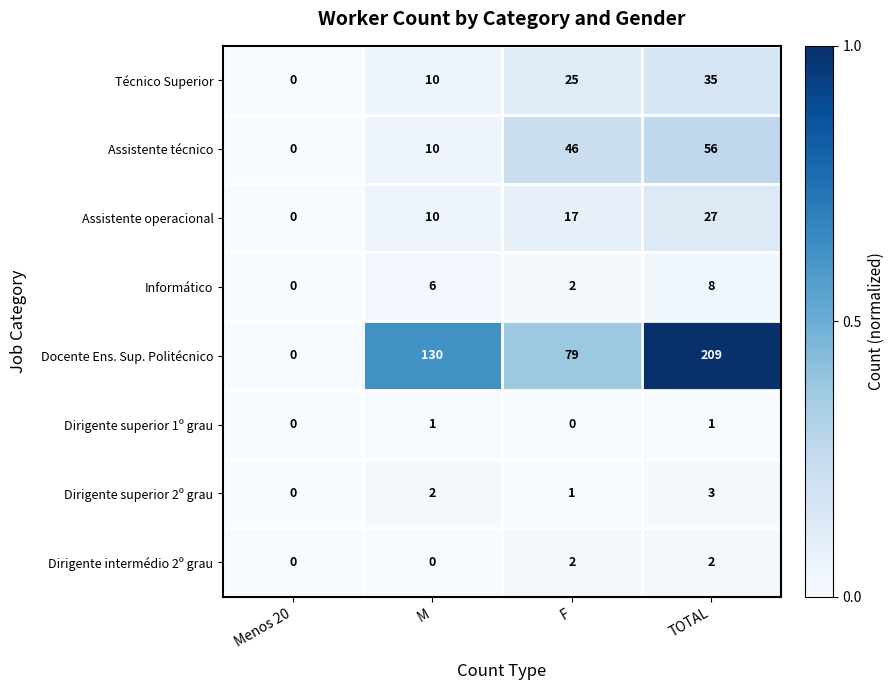

Which category has the highest value across all series?

TOTAL